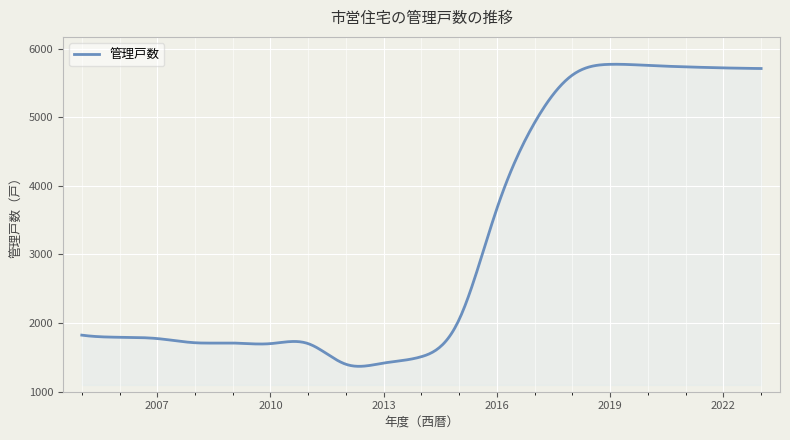

What is the maximum value shown in the chart?

5772.9